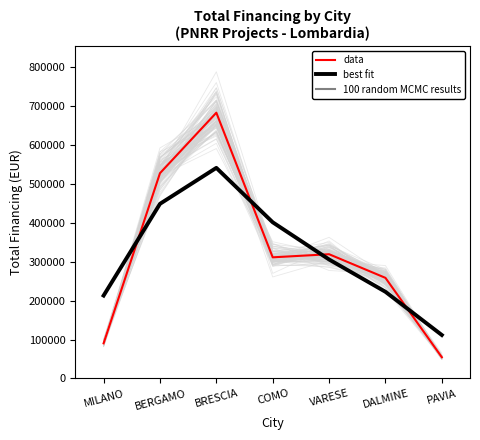

Which series ends up on top after the final intersection of data and best fit?

best fit